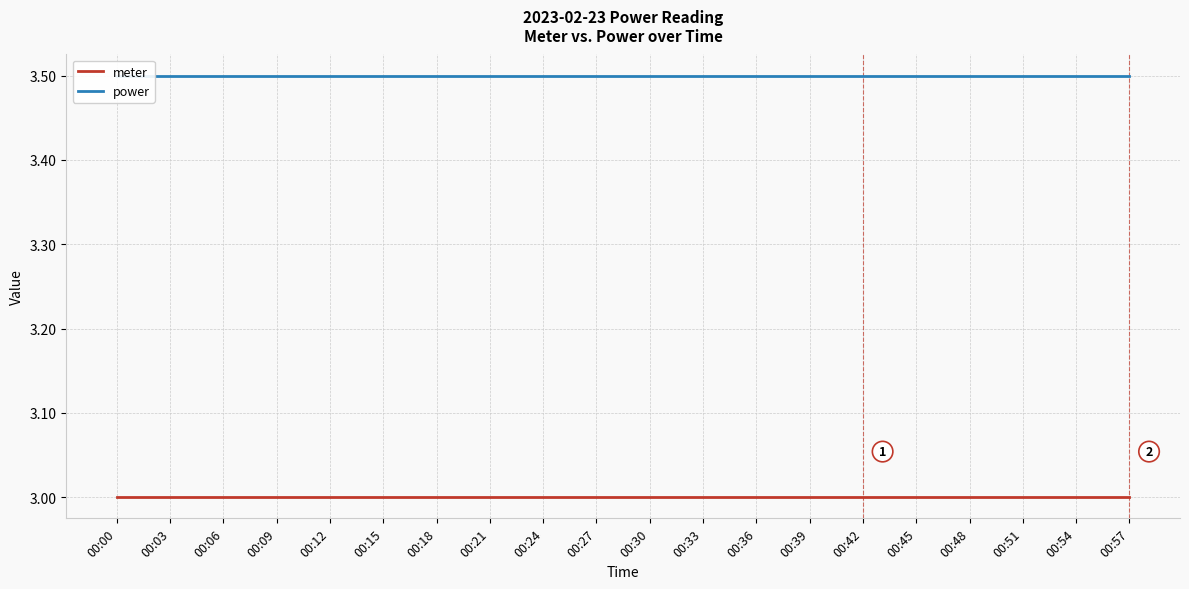

What is the difference between the highest and lowest values at 00:57?

0.5